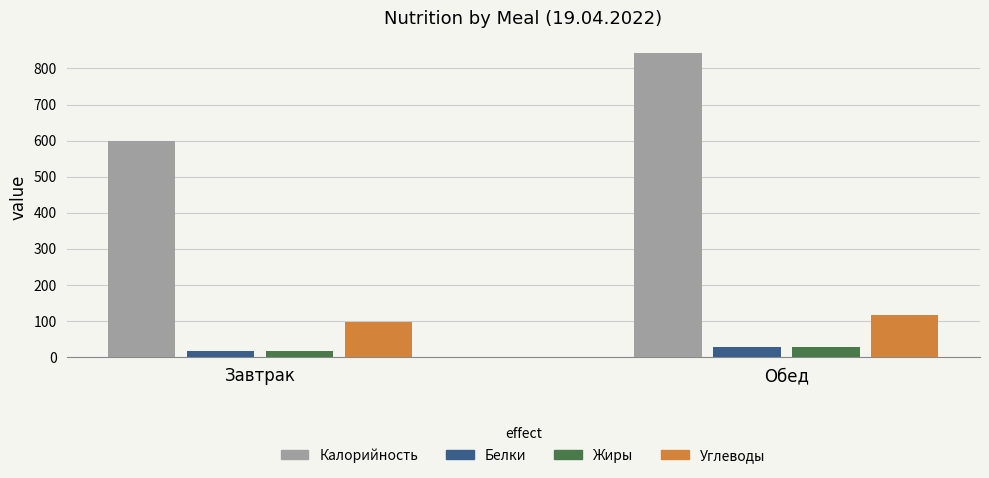

How many values in the Углеводы series are below 117?

1